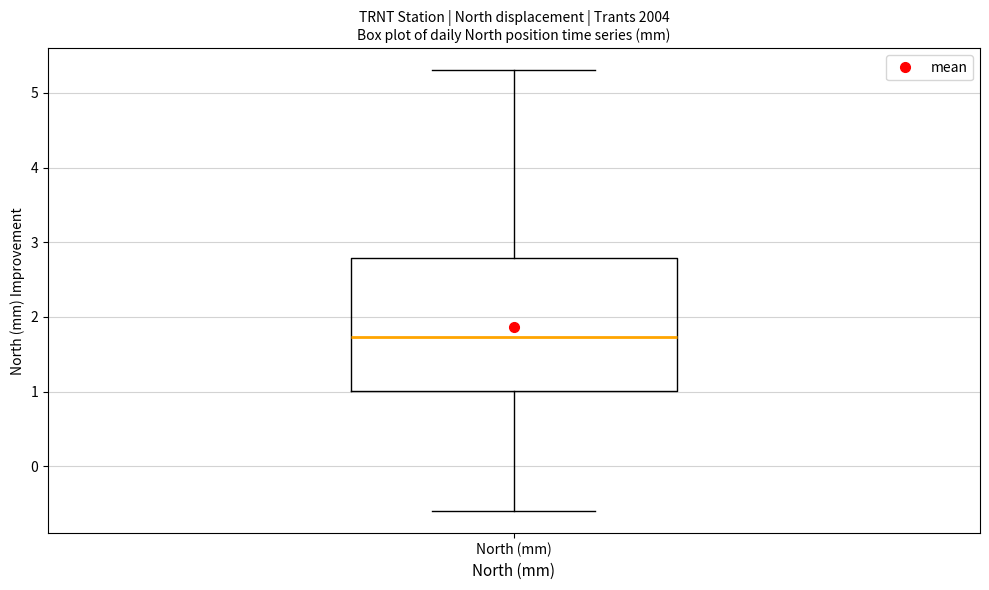

Transcribe this box plot: give where the median line is, the range the box spans, and where the two whiskers end, as read against the y-axis. The values are not printed on the chart, so give them approximately, as read against the axis.

median 1.7, box 1.0 to 2.8, whiskers -0.6 to 5.3